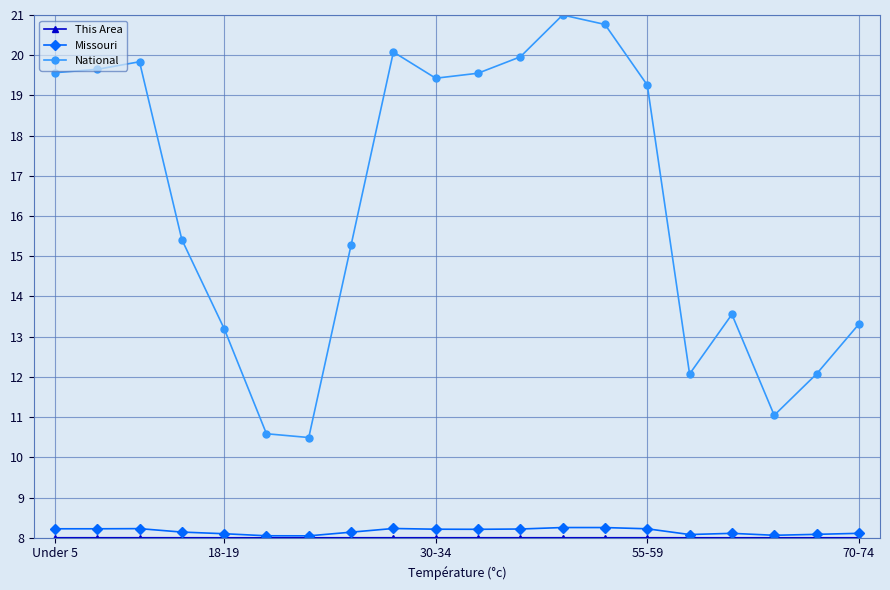

What is the value of the Missouri point at the 7th from the left?

8.0